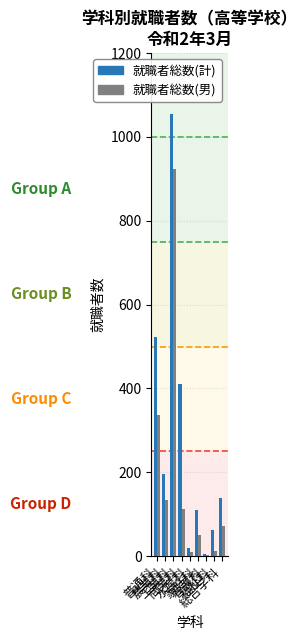

What is the greatest value displayed?

1055